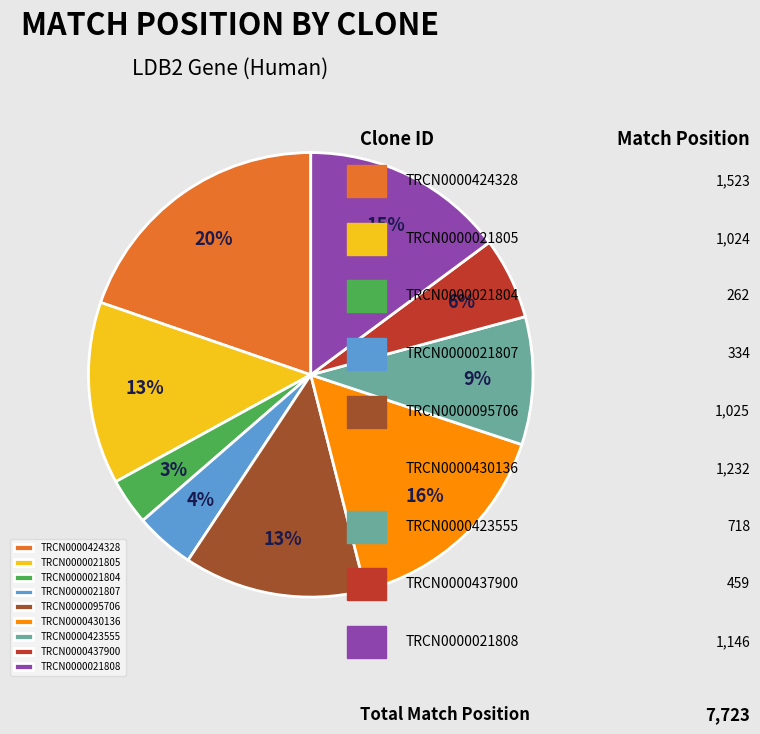

Which category has the smallest portion of the pie?

TRCN0000021804